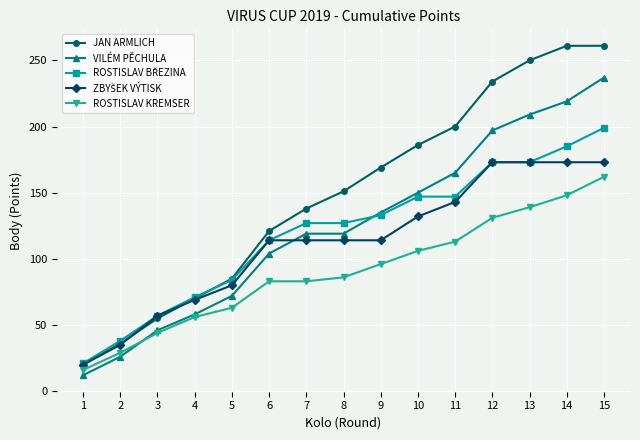

What is the sum of all ROSTISLAV KREMSER values?

1355